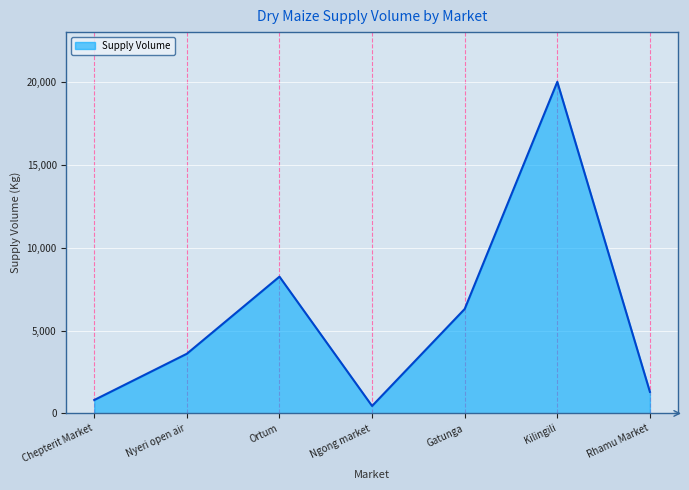

What is the difference between the second highest and second lowest values?

7440